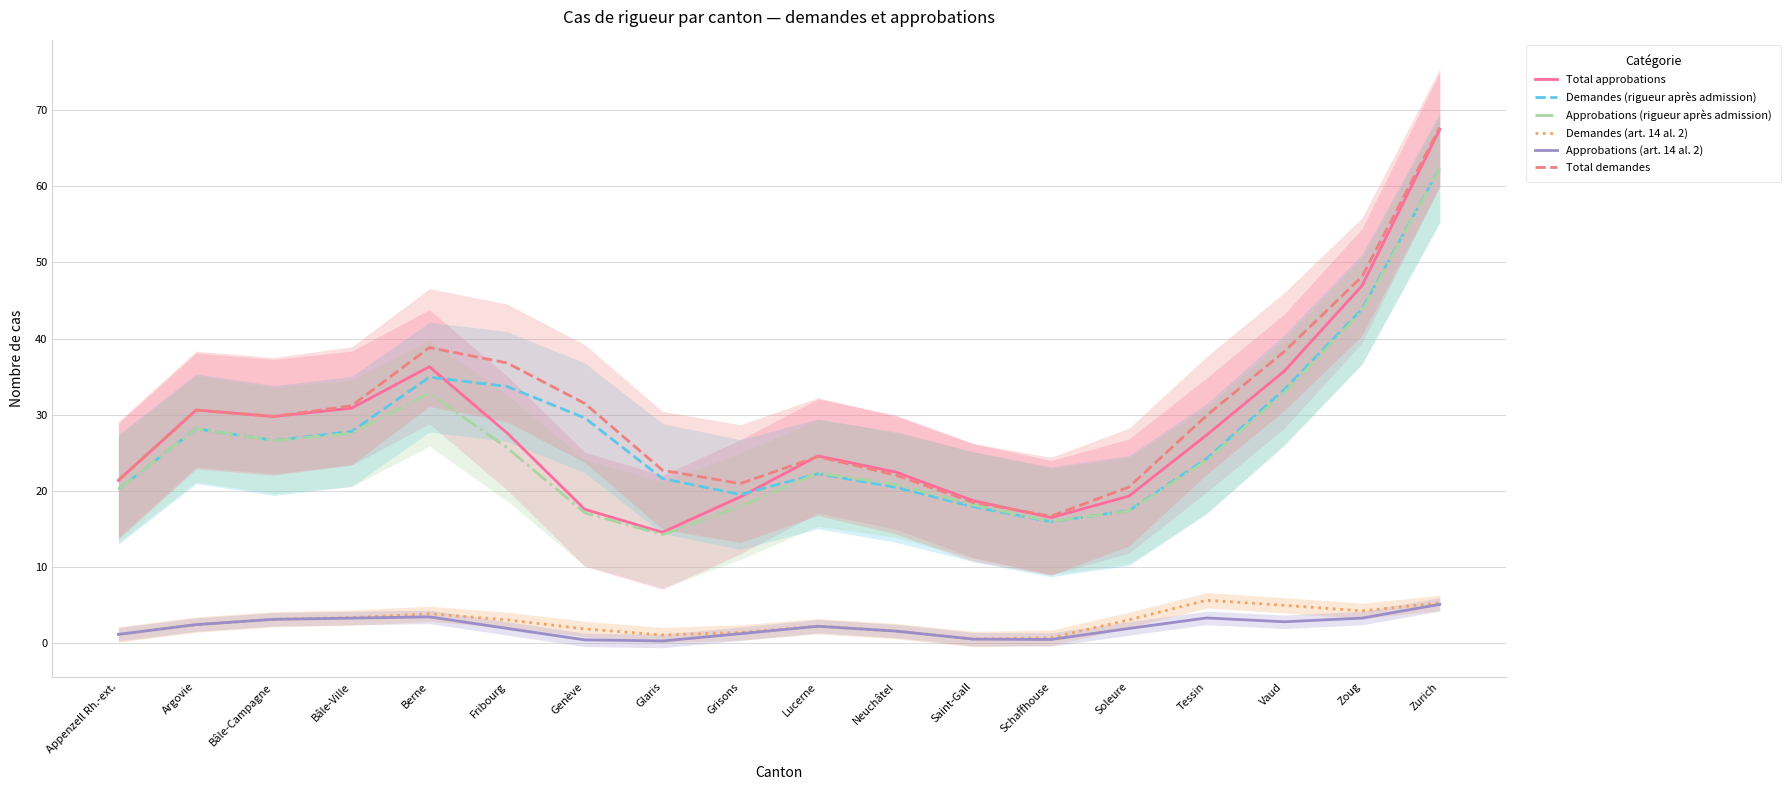

What is the average value of the Total approbations series?

28.2